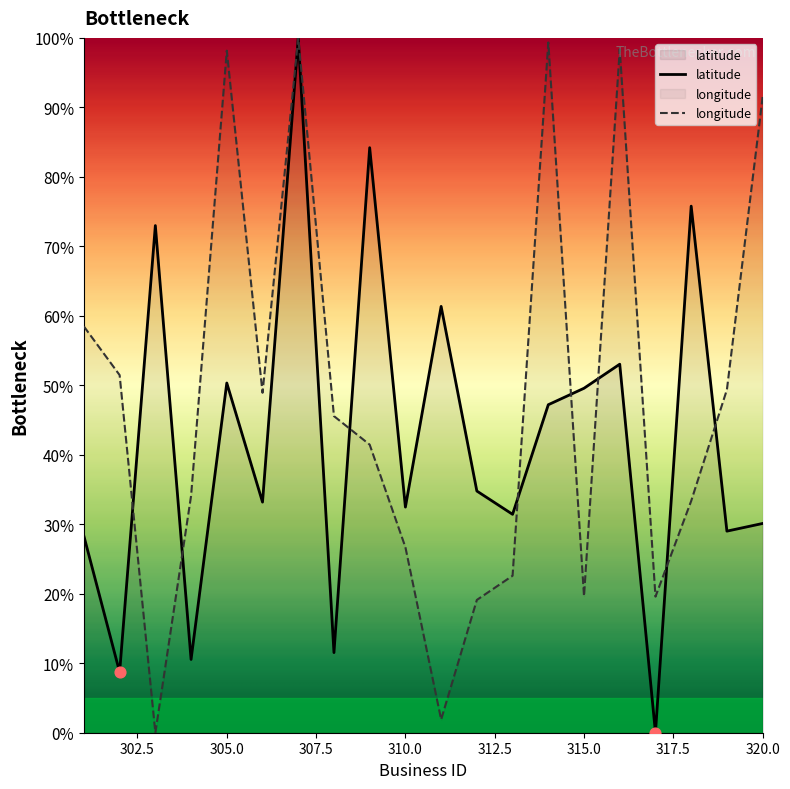

Which series has the largest Y range (max minus min)?

latitude